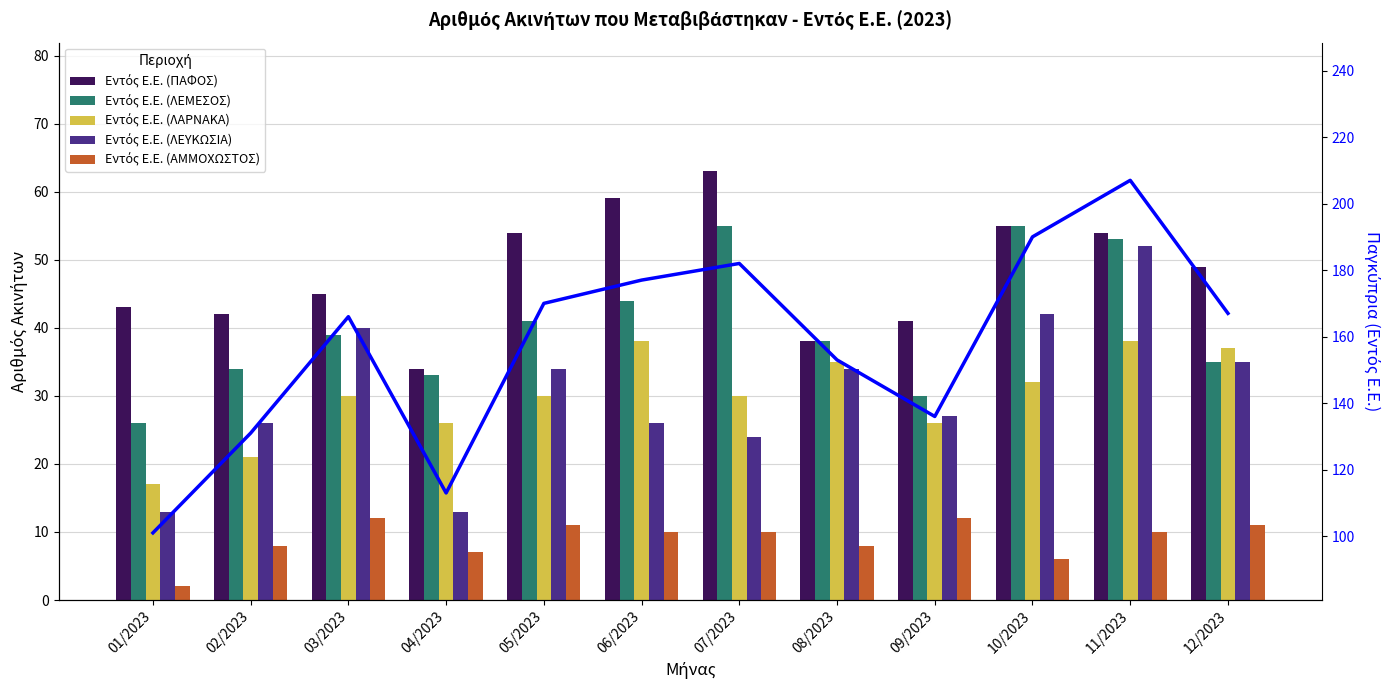

List the labels in order of Εντός Ε.Ε. (ΛΕΜΕΣΟΣ) value, largest first.

07/2023, 10/2023, 11/2023, 06/2023, 05/2023, 03/2023, 08/2023, 12/2023, 02/2023, 04/2023, 09/2023, 01/2023